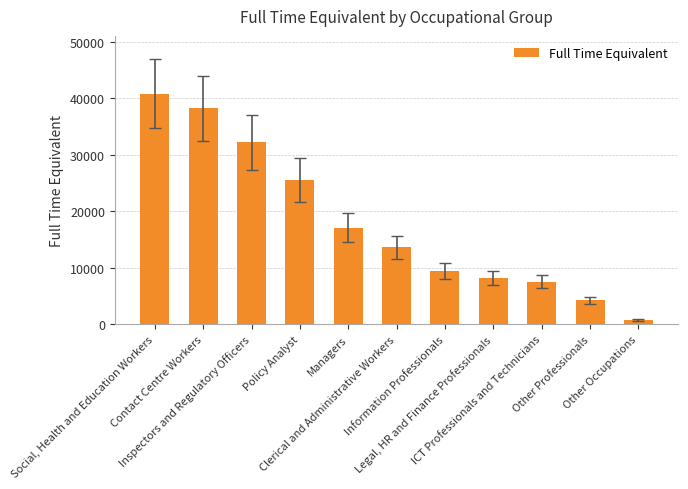

Does the chart contain any negative values?

No